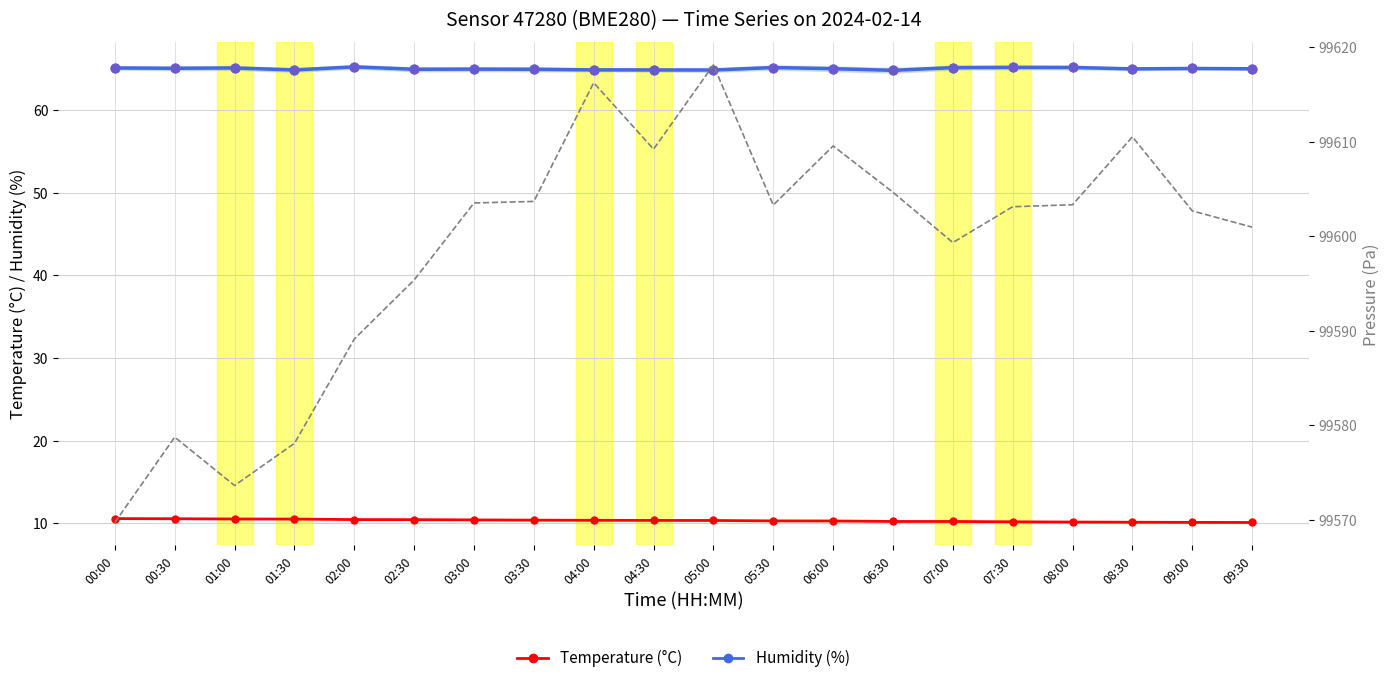

Which series contains the highest Y value?

Pressure (Pa)